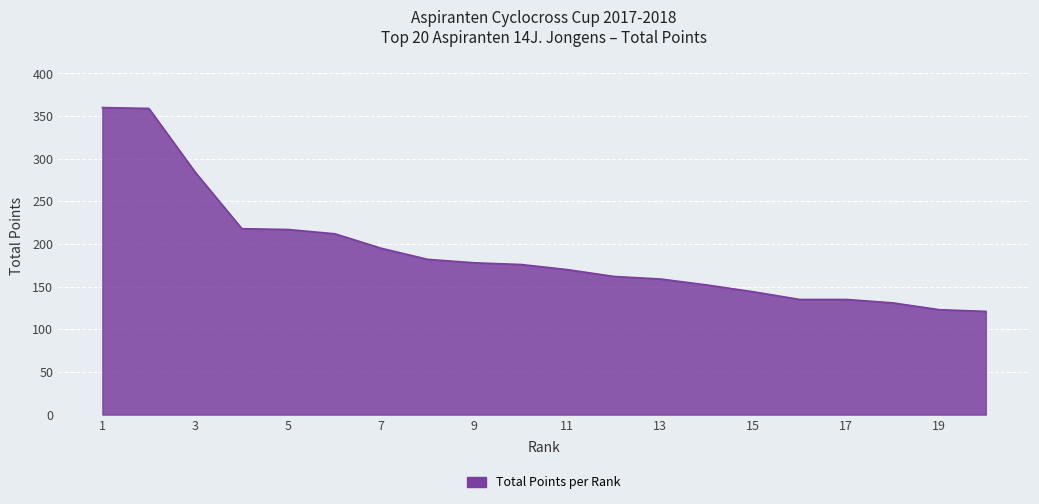

What is the maximum value shown in the chart?

360